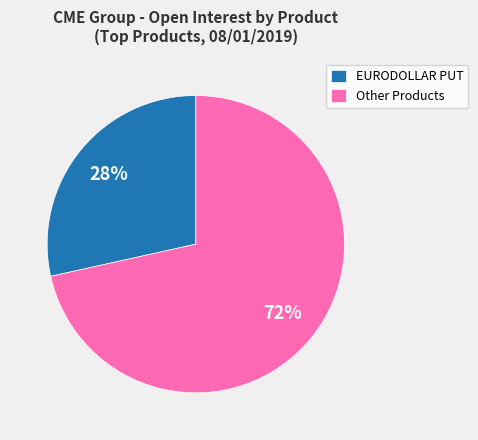

To the nearest percent, what percentage of the pie is Other Products?

72%